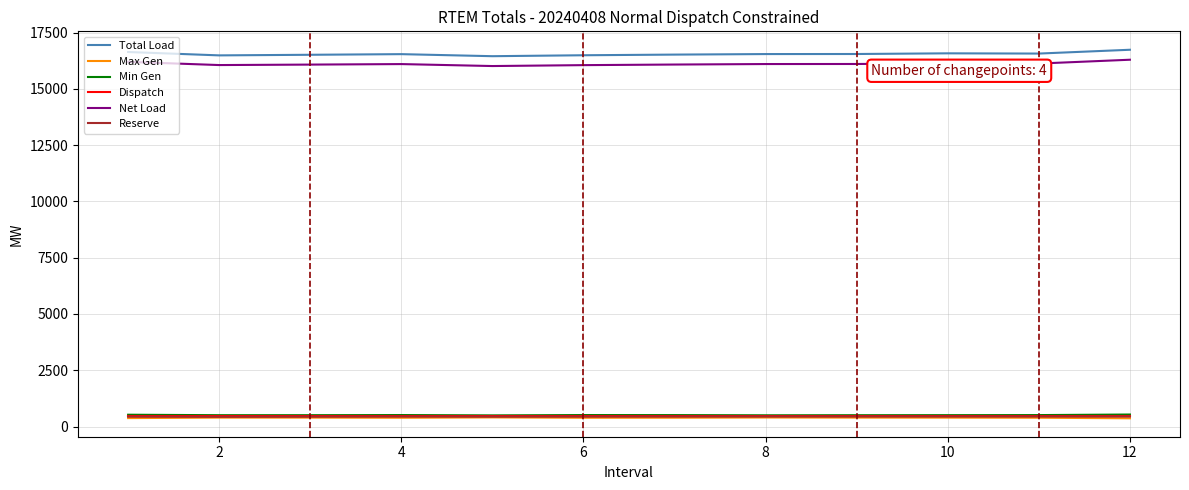

True or false: Total Load and Net Load intersect in this chart.

False